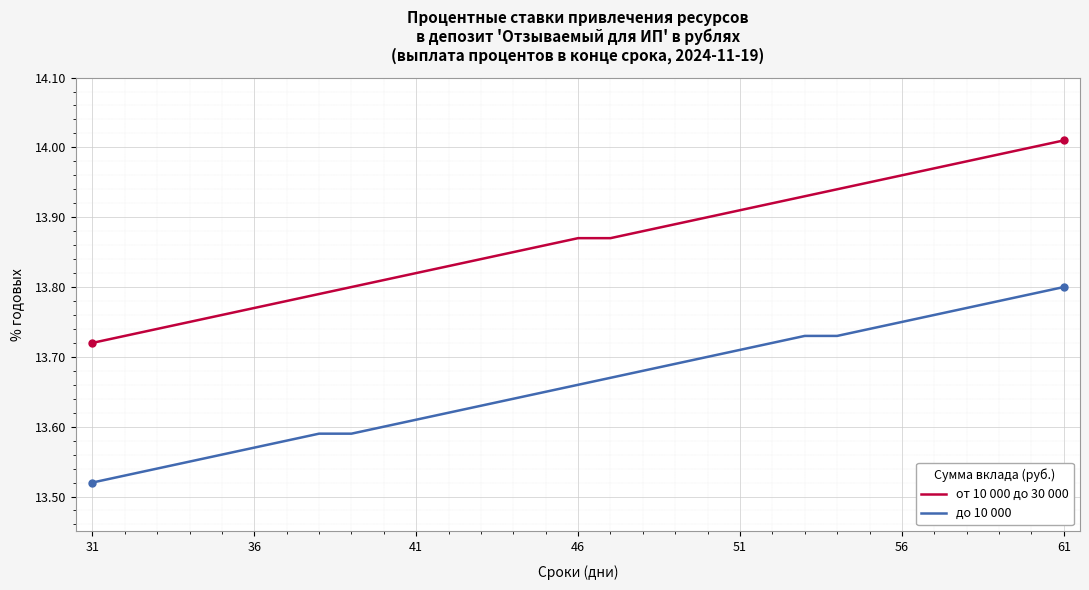

Which series has the largest total across all categories?

от 10 000 до 30 000